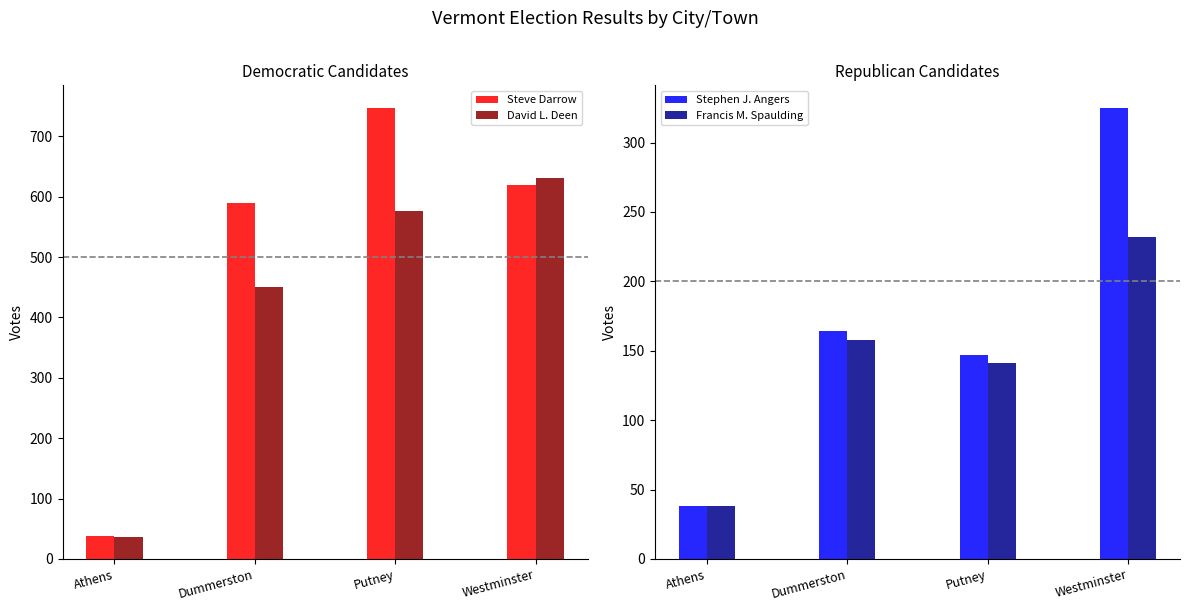

Between Dummerston and Westminster, which is larger?

Westminster